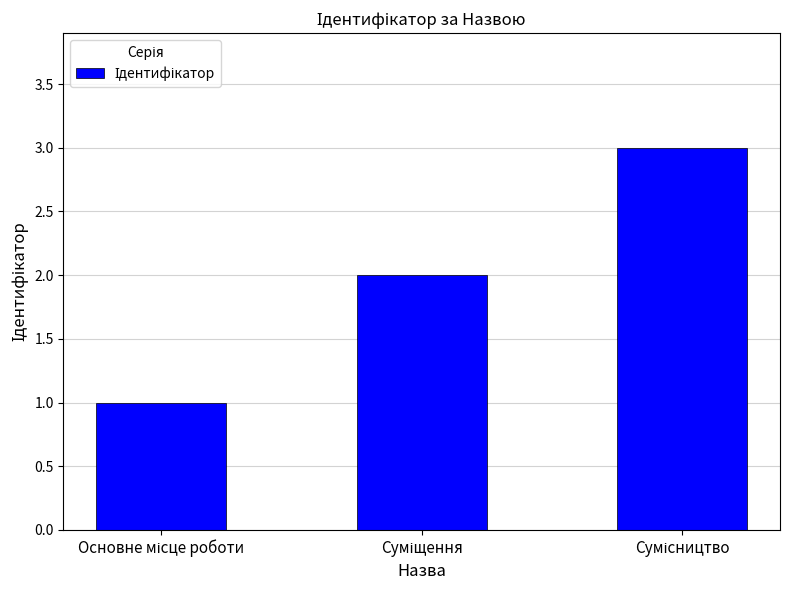

What is the maximum value shown in the chart?

3